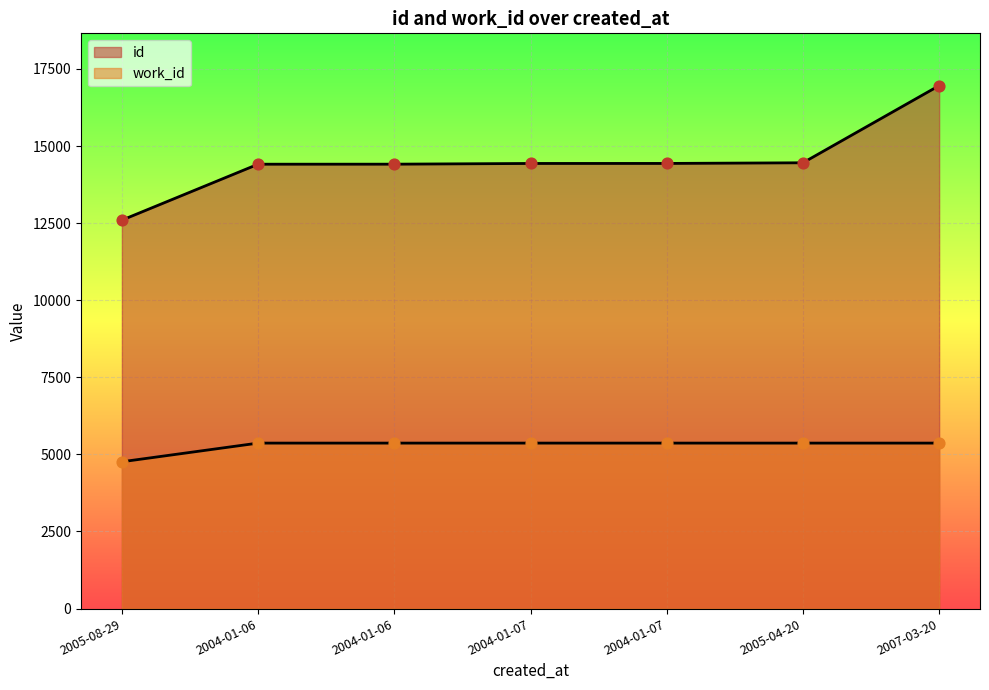

What are all the series names shown in the legend?

id, work_id